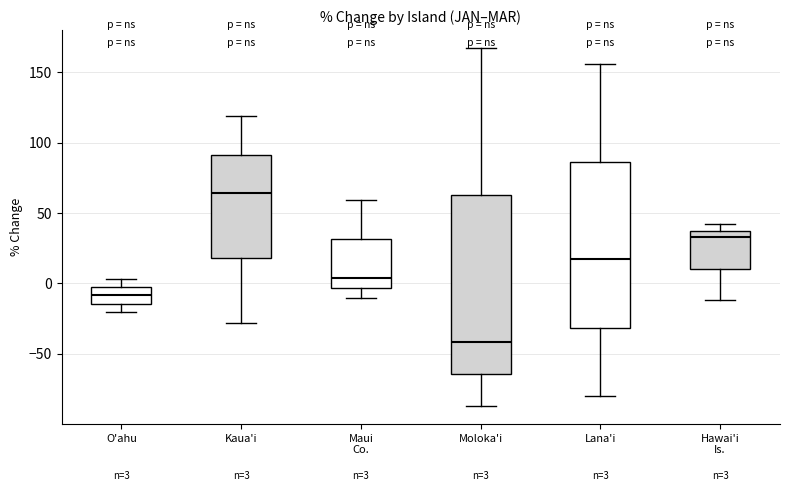

Which box has the highest median line?

Kaua'i